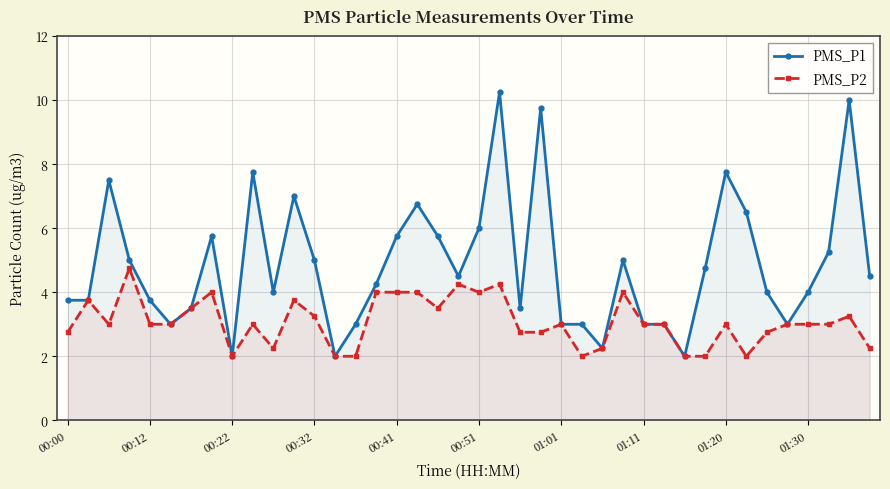

True or false: PMS_P2 has more than 1 points higher than both neighbors.

True